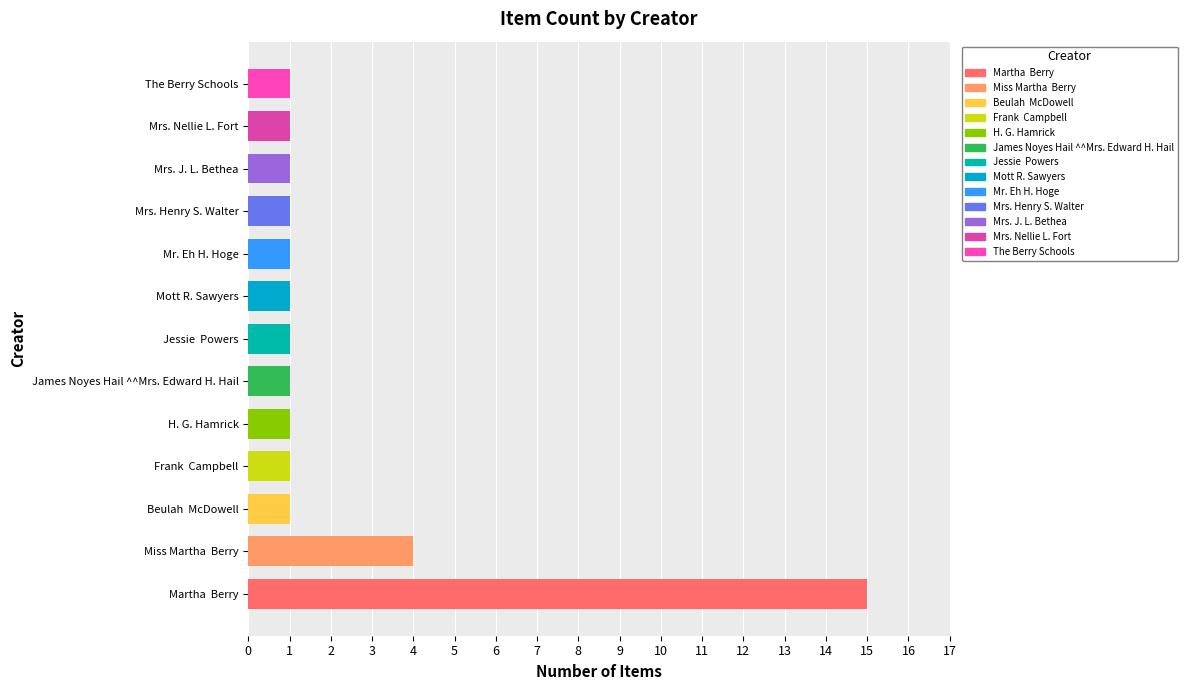

How many categories are shown in the chart?

13